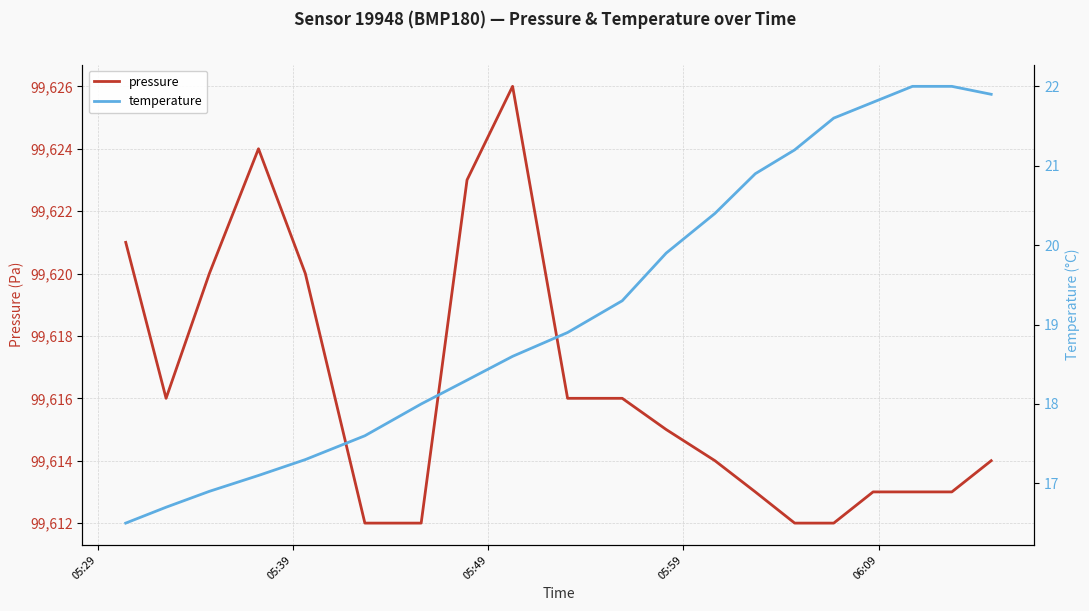

What is the minimum value for pressure?

99612